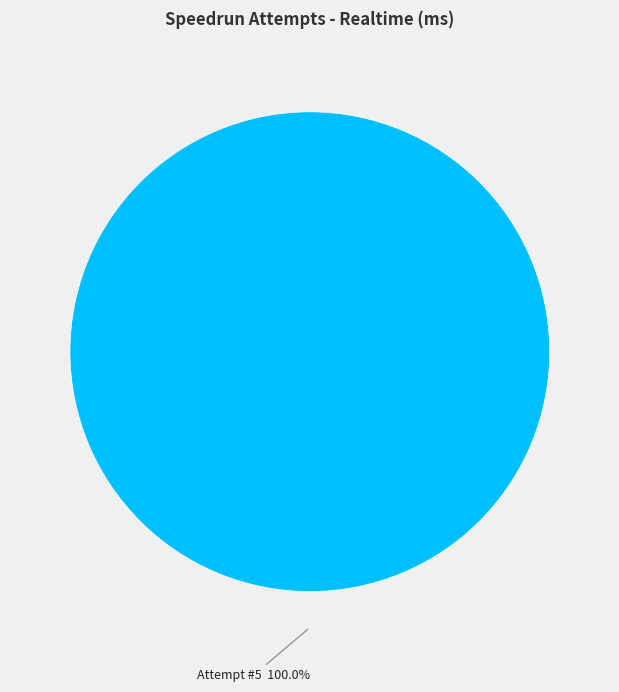

Rank the categories by value from lowest to highest.

Attempt #5